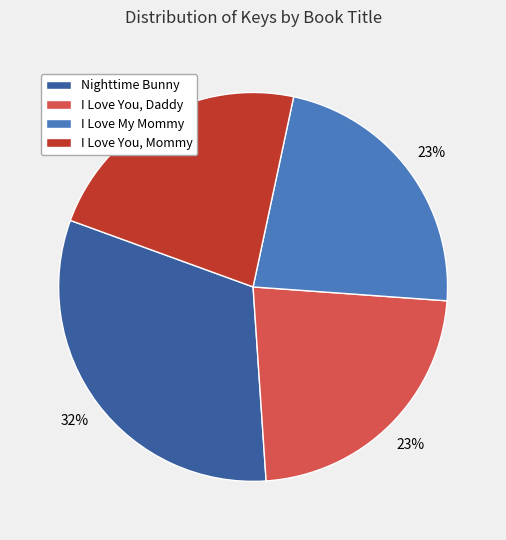

Do I Love You, Daddy and Nighttime Bunny together represent more than half of the pie?

Yes